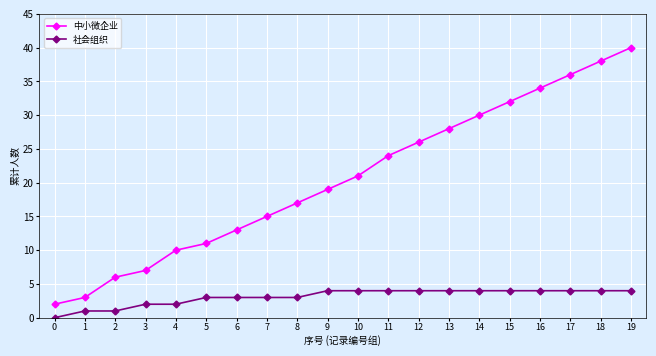

Does the chart have visible grid lines?

Yes